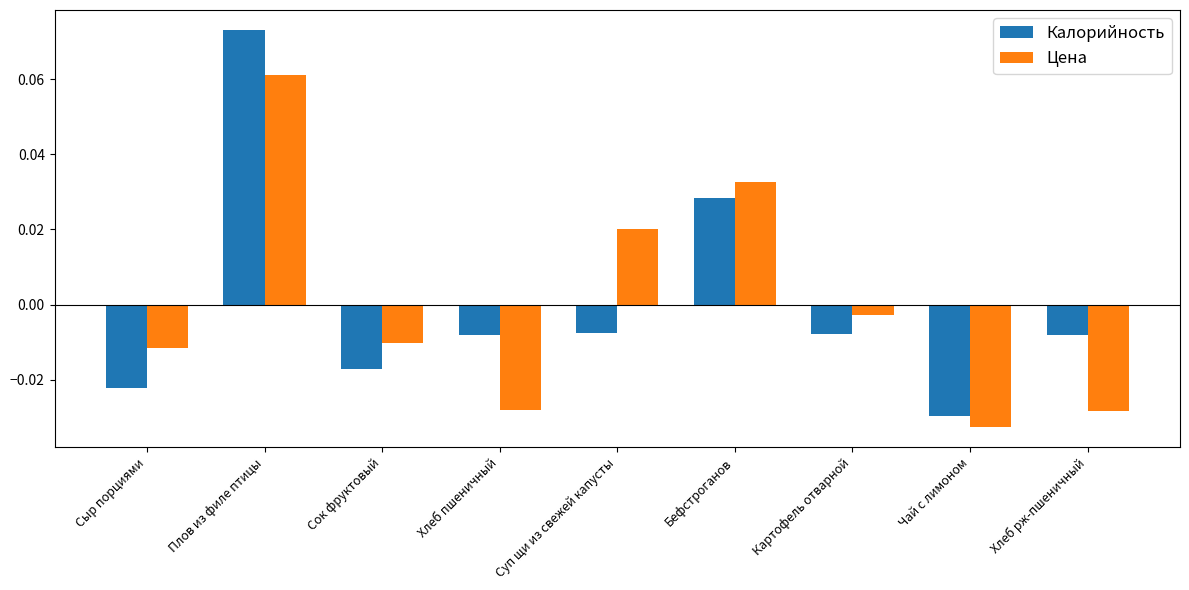

Which series has the widest spread of values?

Калорийность